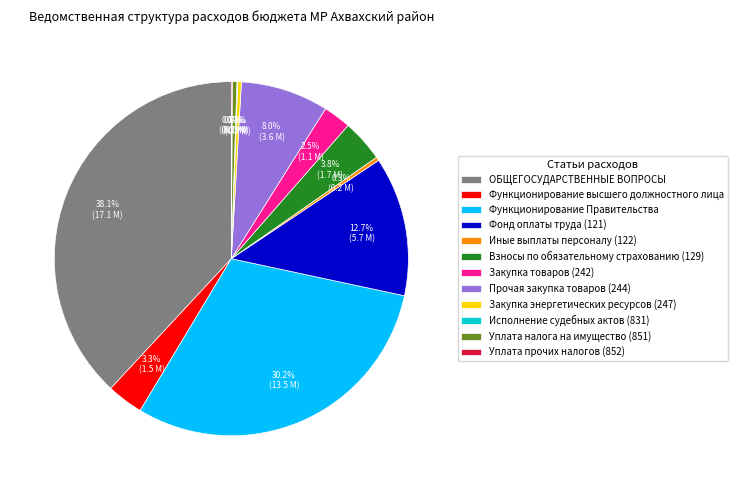

To the nearest percent, what percentage of the pie is ОБЩЕГОСУДАРСТВЕННЫЕ ВОПРОСЫ?

38%